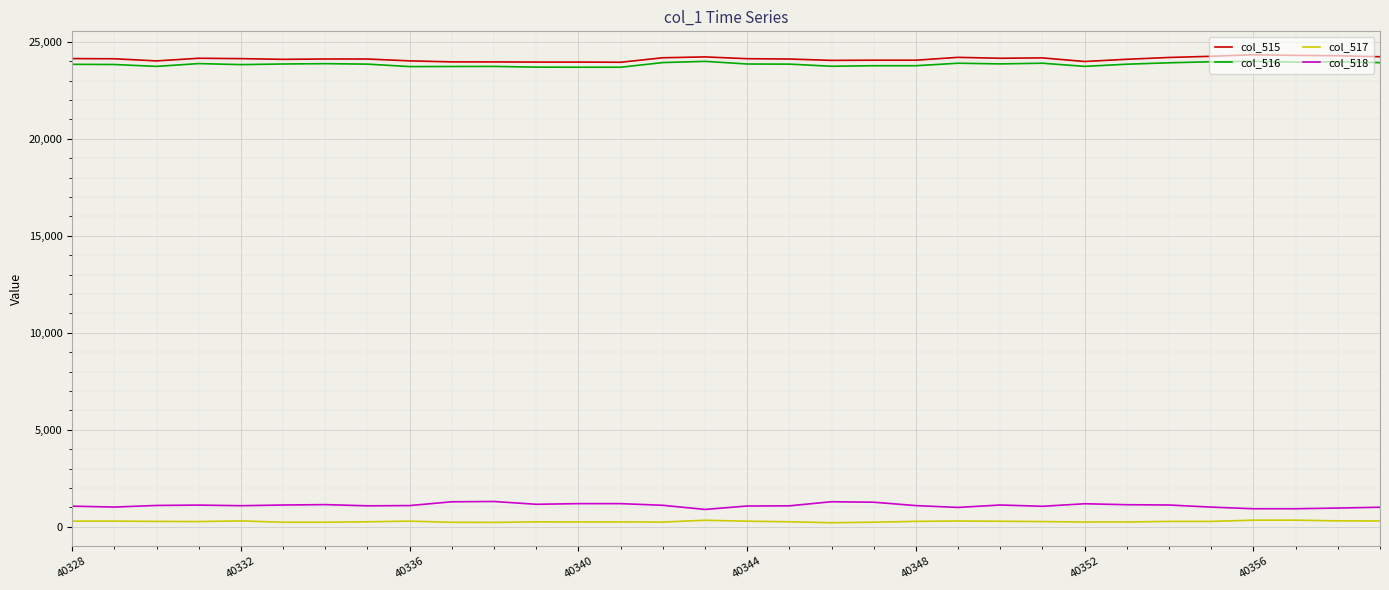

What is the greatest value displayed?

24334